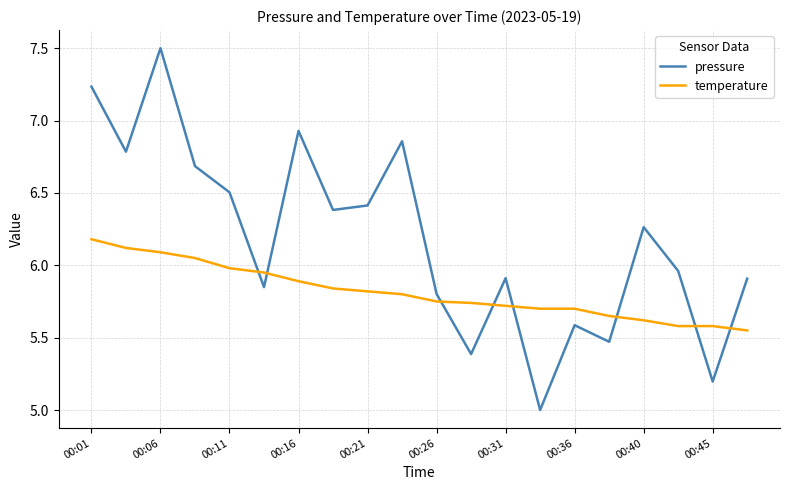

What is the difference between the maximum and minimum values in the temperature series?

0.6